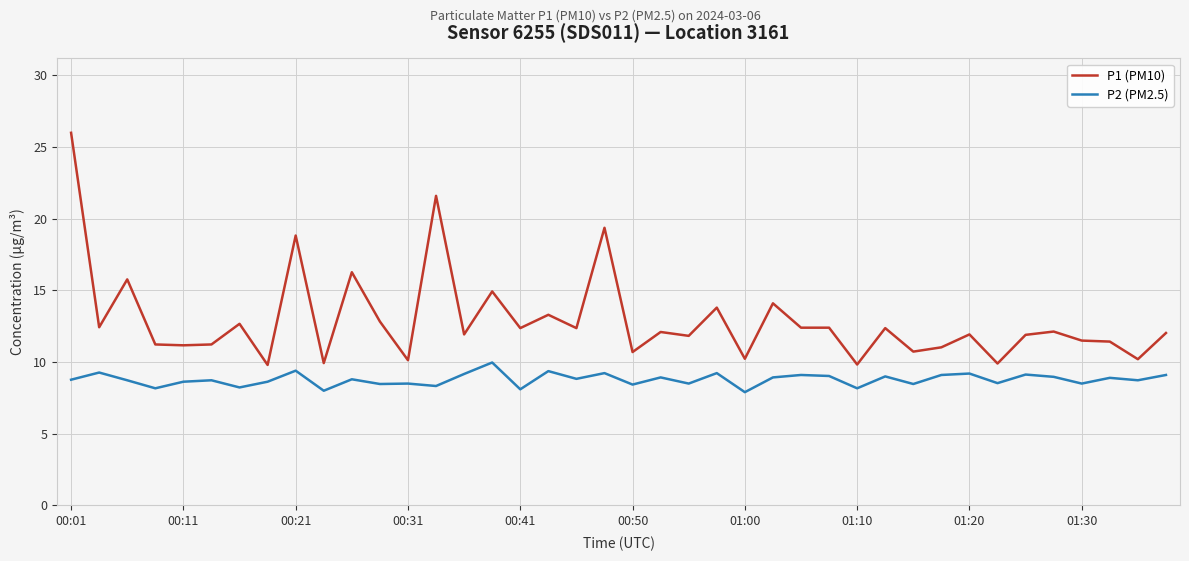

Rank the series by their maximum value, from lowest to highest.

P2 (PM2.5), P1 (PM10)